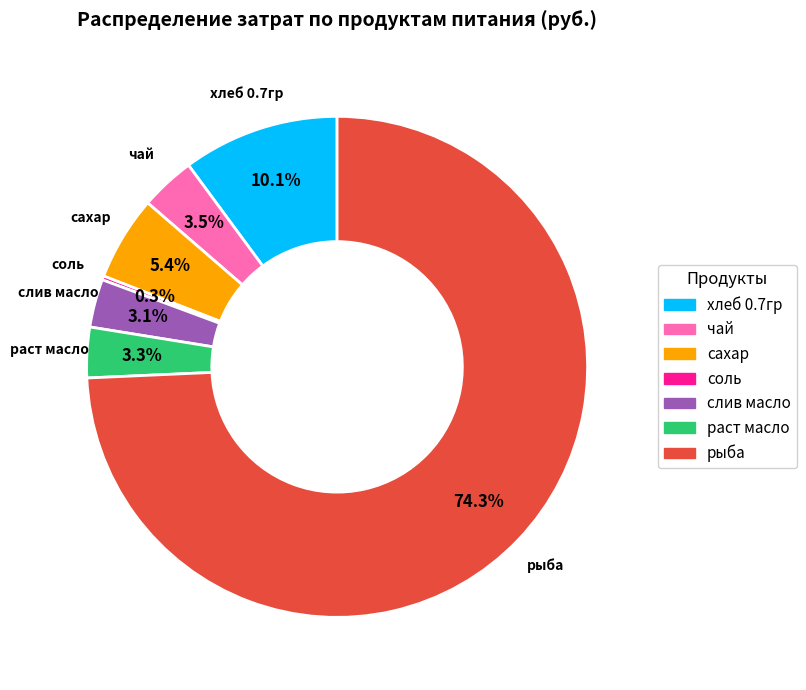

Approximately how many times larger is the value at раст масло compared to хлеб 0.7гр?

0.3